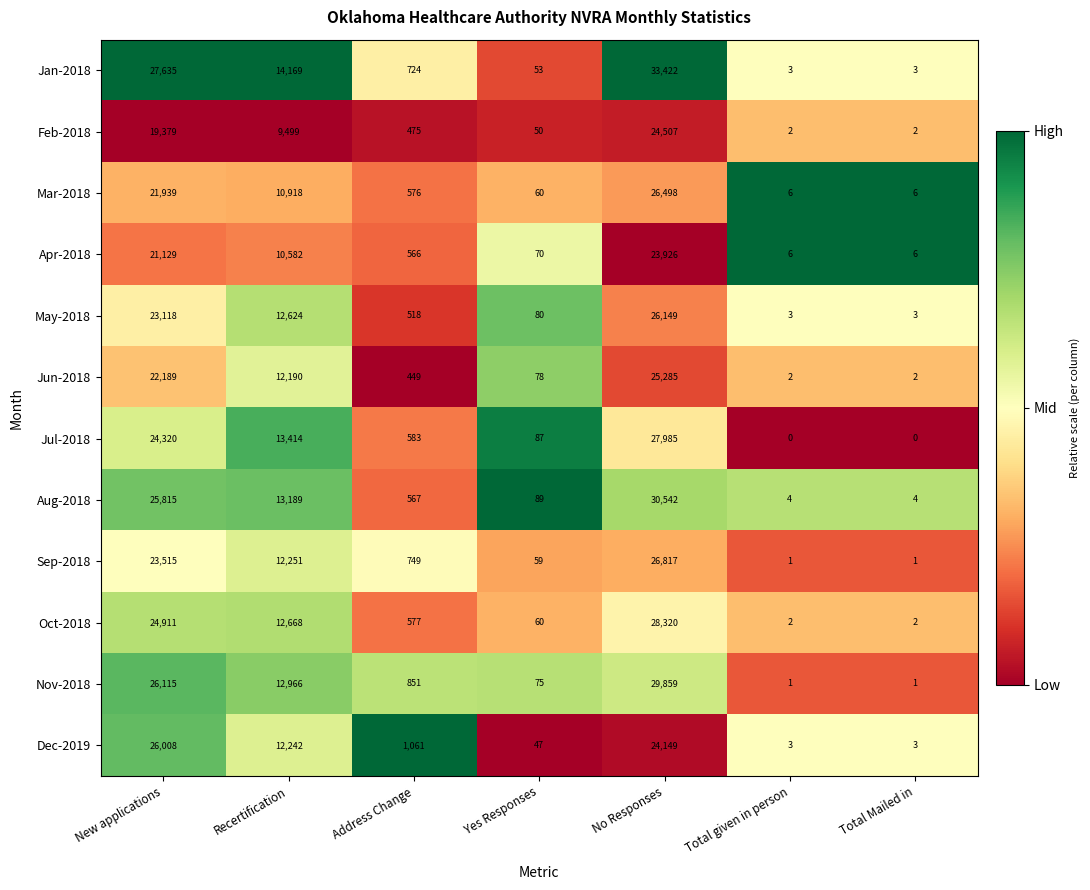

The value of Aug-2018 at Yes Responses is 125. True or false?

False